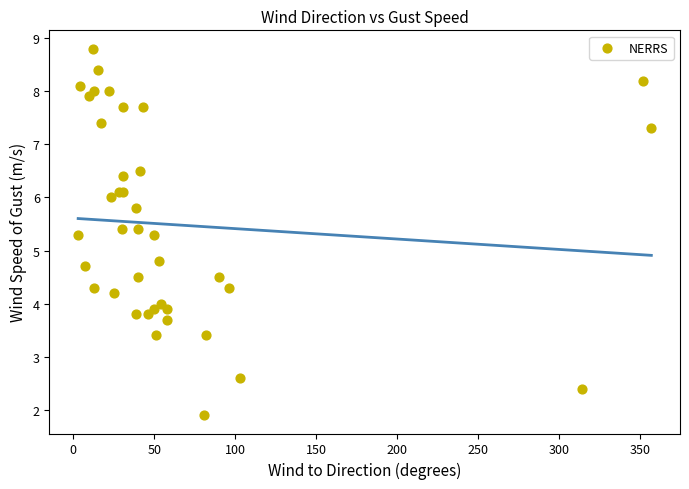

What Y value in the scatter plot is closest to 5?

4.8